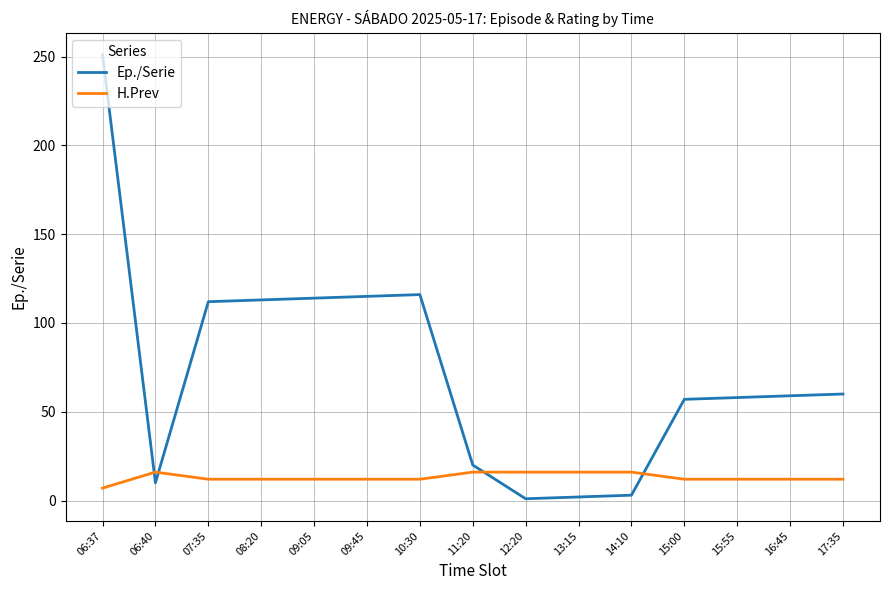

What is the maximum value shown in the chart?

251